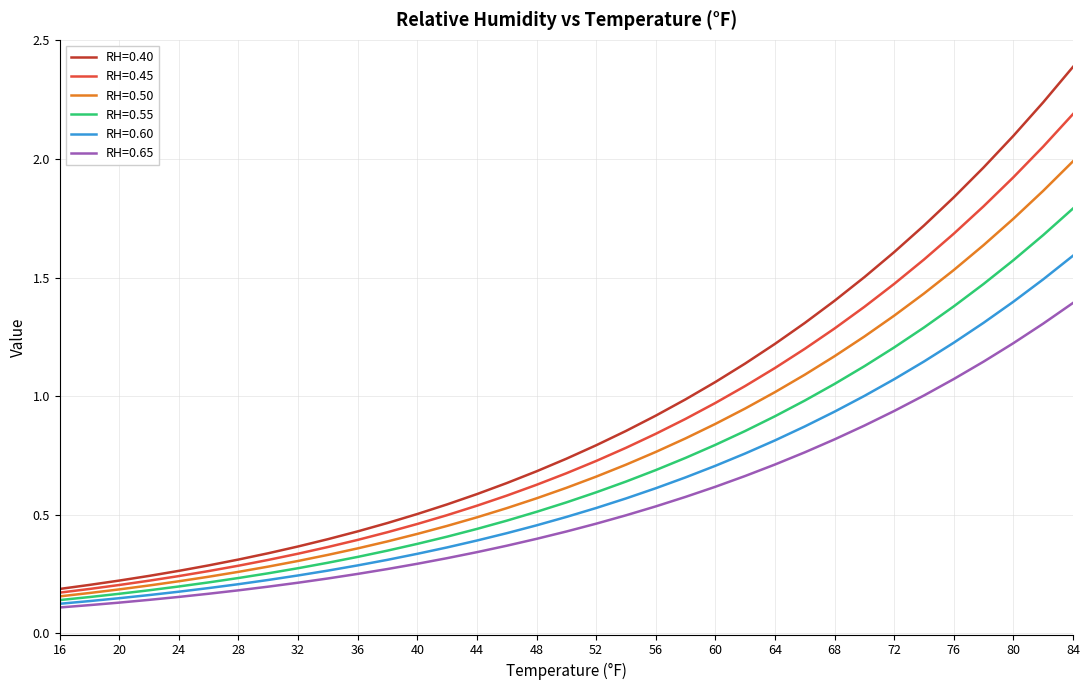

Which series has the largest range (max minus min)?

RH=0.40